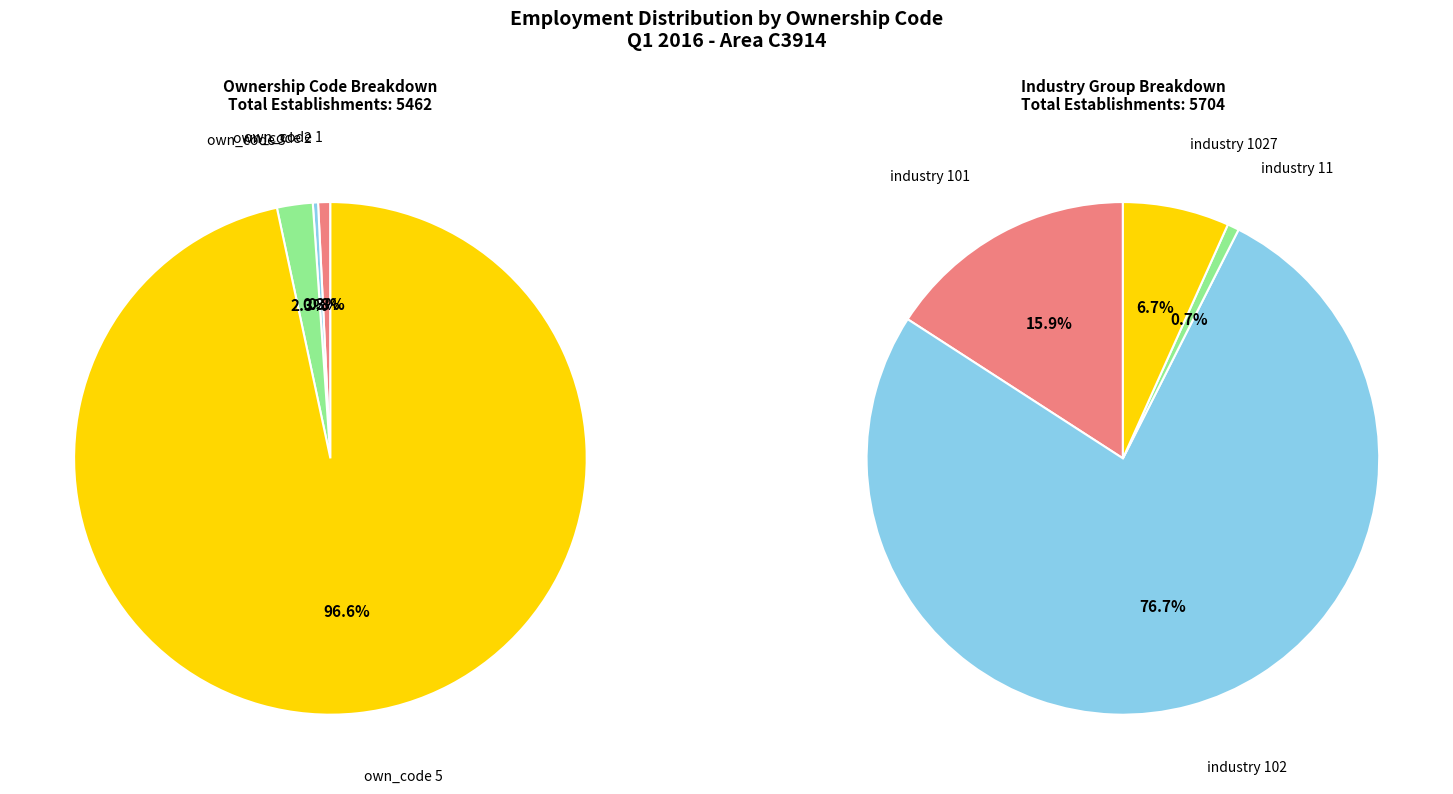

Which series has the largest range (max minus min)?

own_code_0